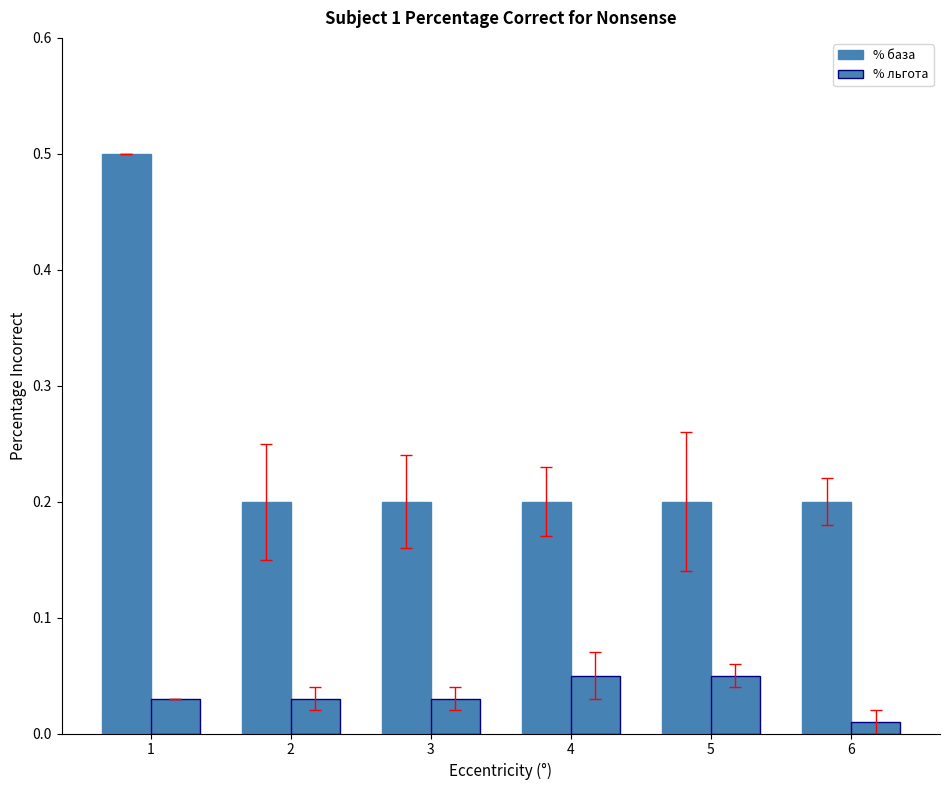

Does the chart contain any negative values?

No